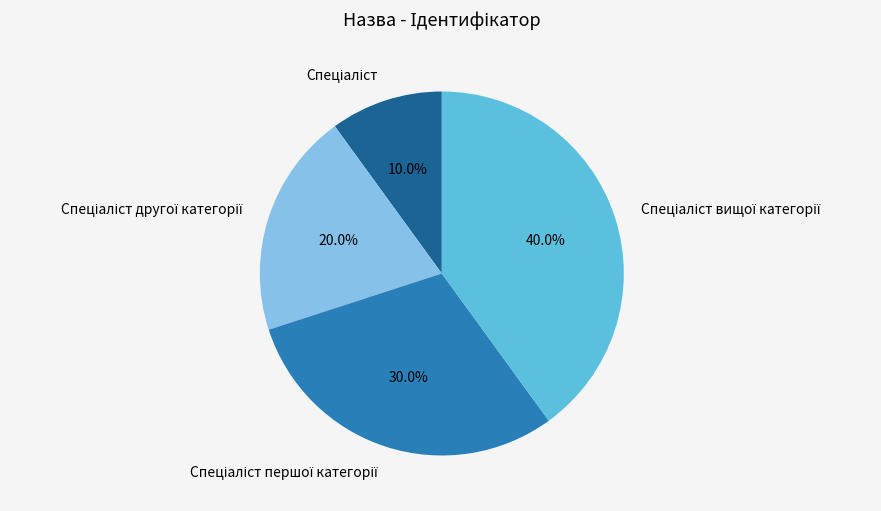

Is there any slice that represents more than half of the pie?

No